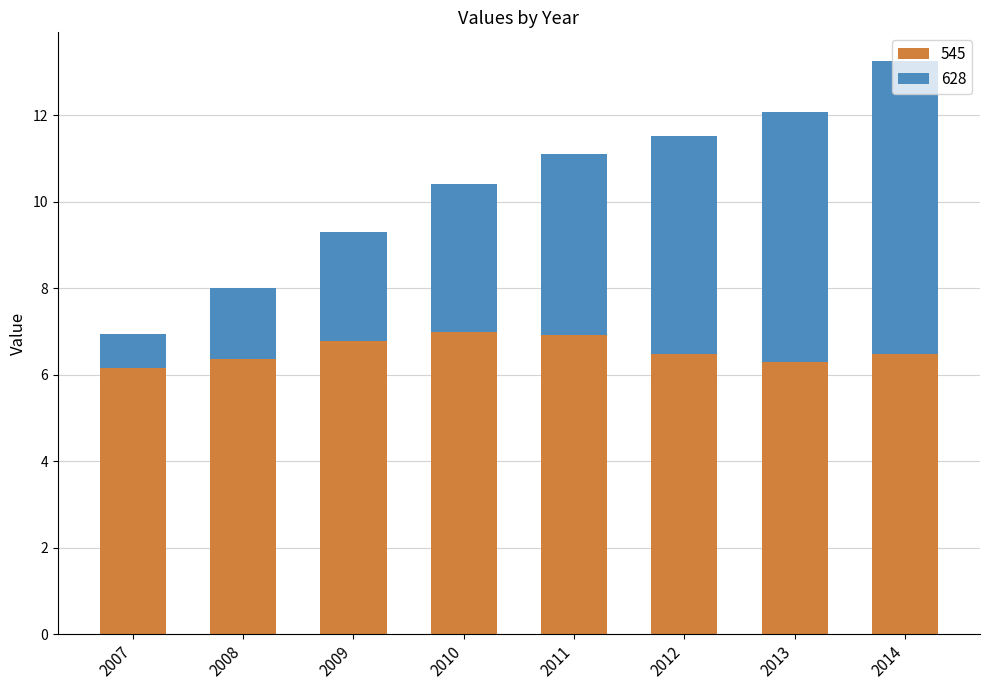

What is the total value across all series at 2012?

11.5